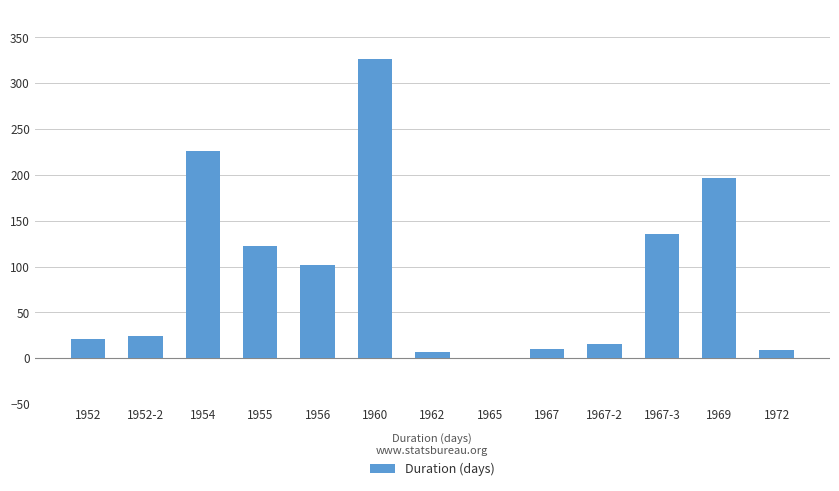

Does the chart contain stacked bars?

No